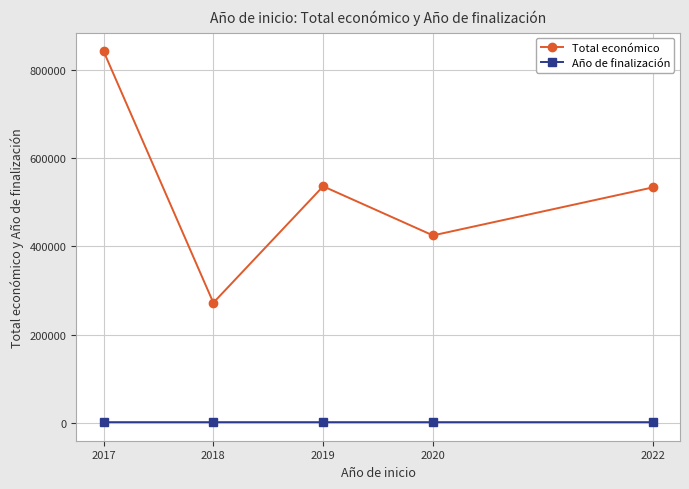

Is it true that Año de finalización equals 2020.5 at 2020?

True